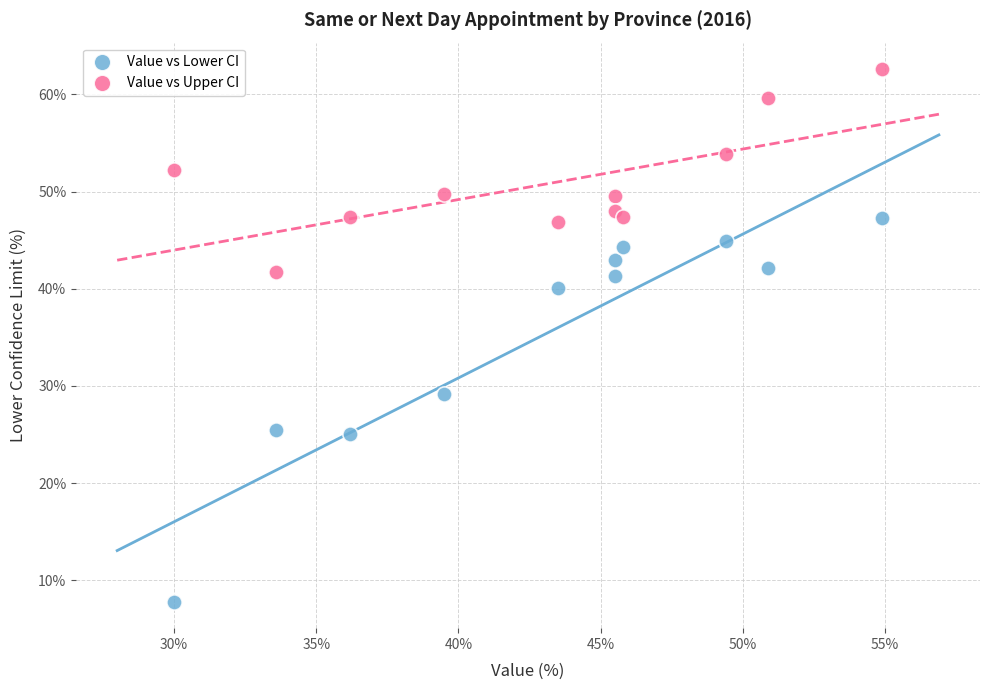

Across all series, what Y value is closest to 35?

40.1